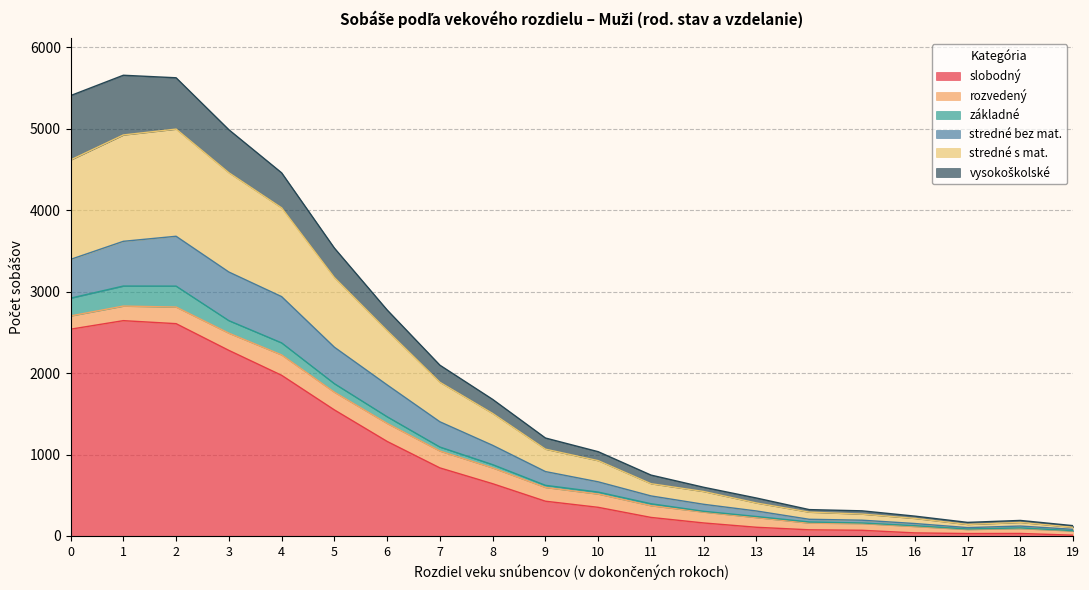

How many interior local valleys does the slobodný series have?

1